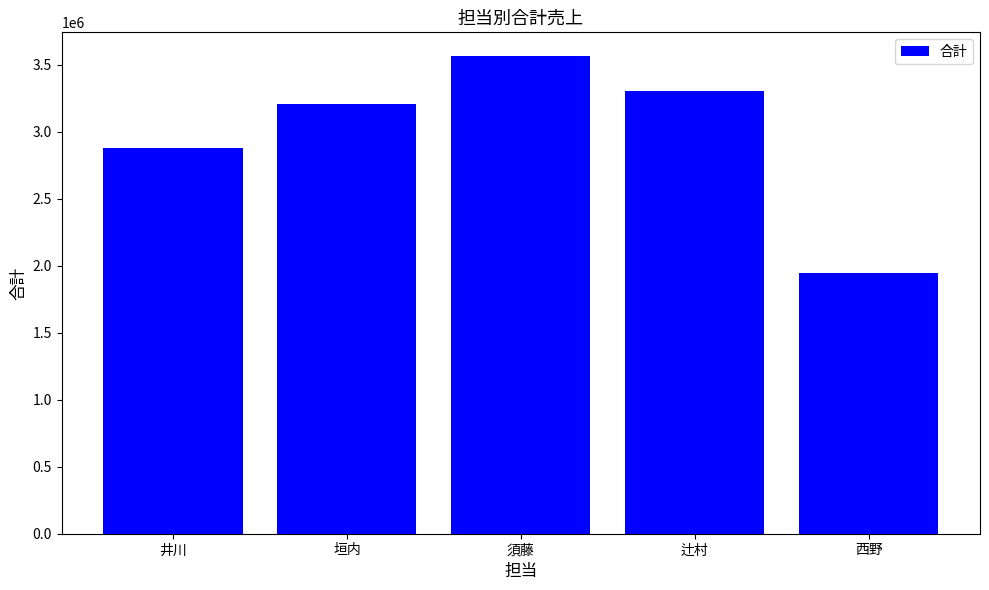

Rank the categories by value from lowest to highest.

西野, 井川, 垣内, 辻村, 須藤